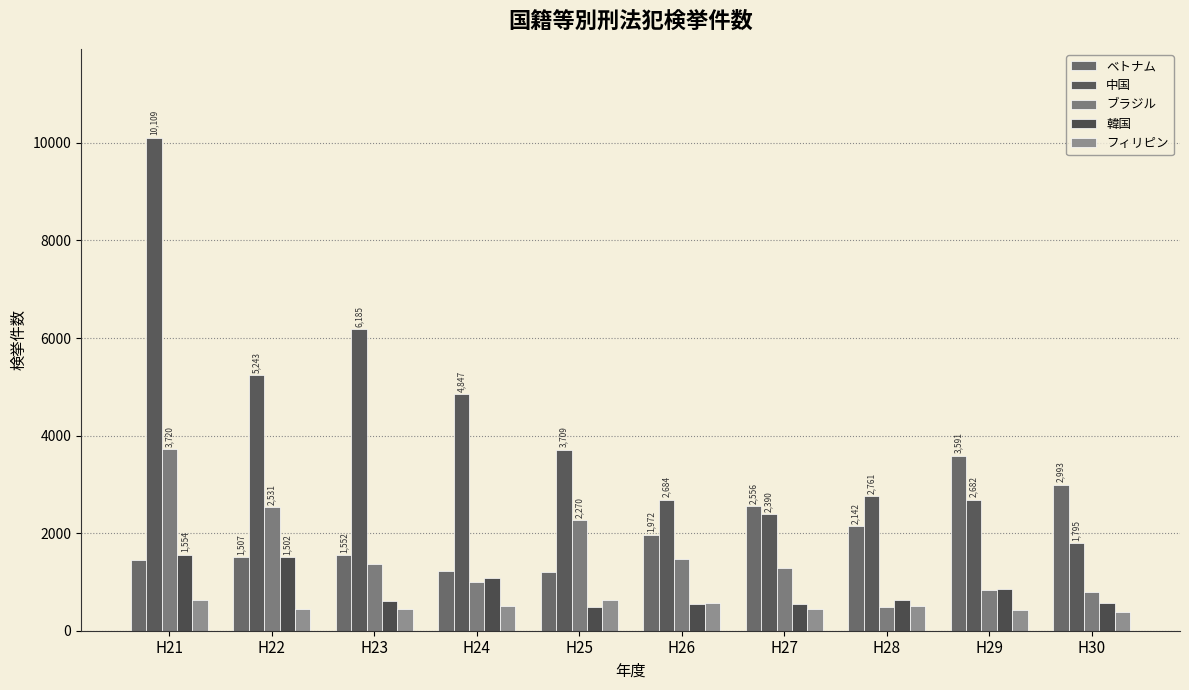

How many bars are there in total?

50